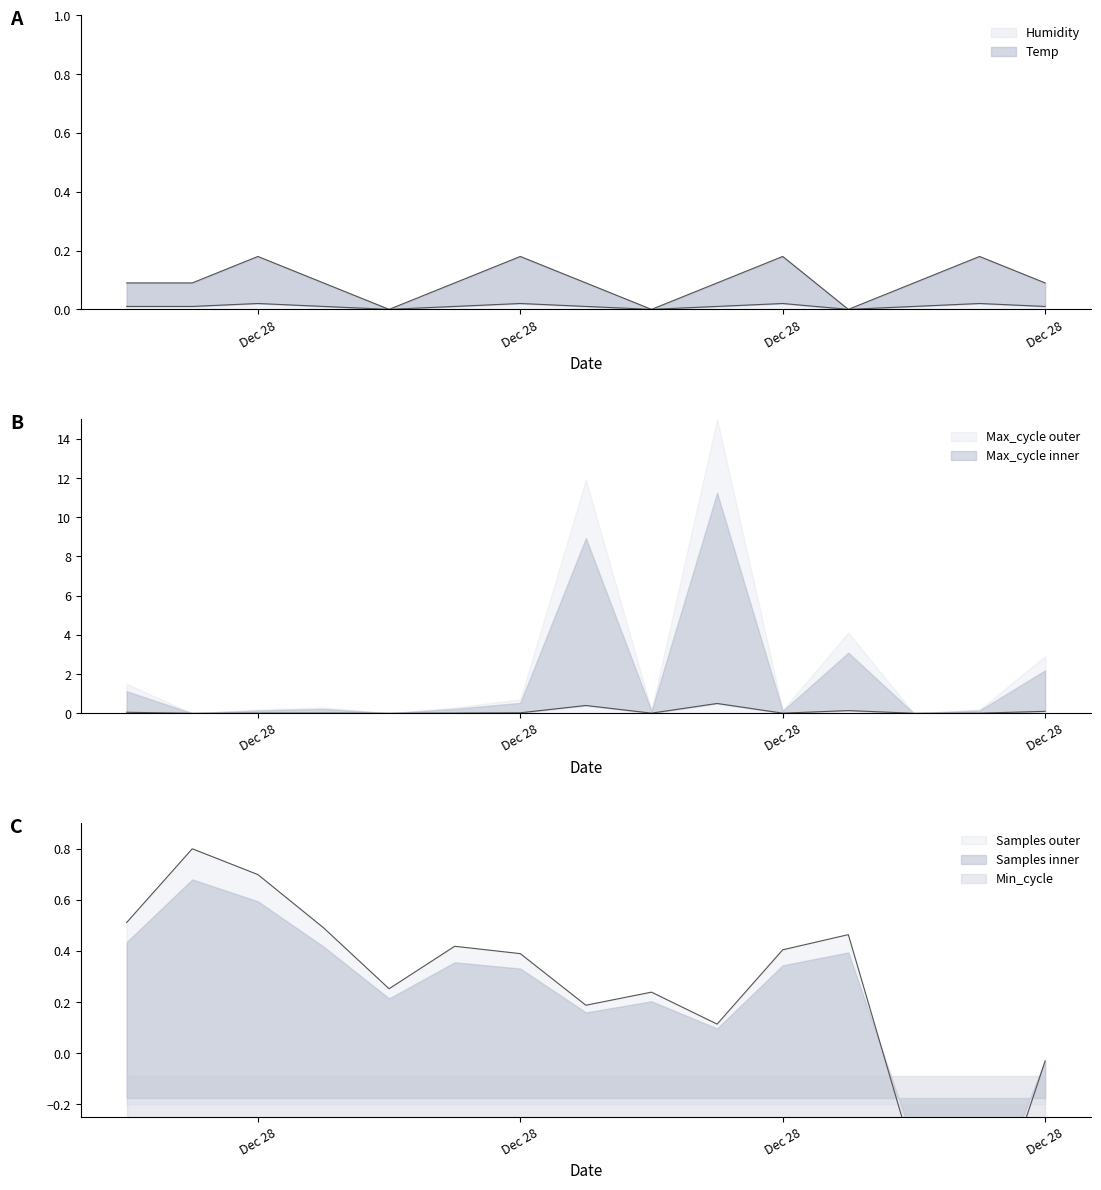

Where is the first local maximum for Samples?

2021/12/28 00:30